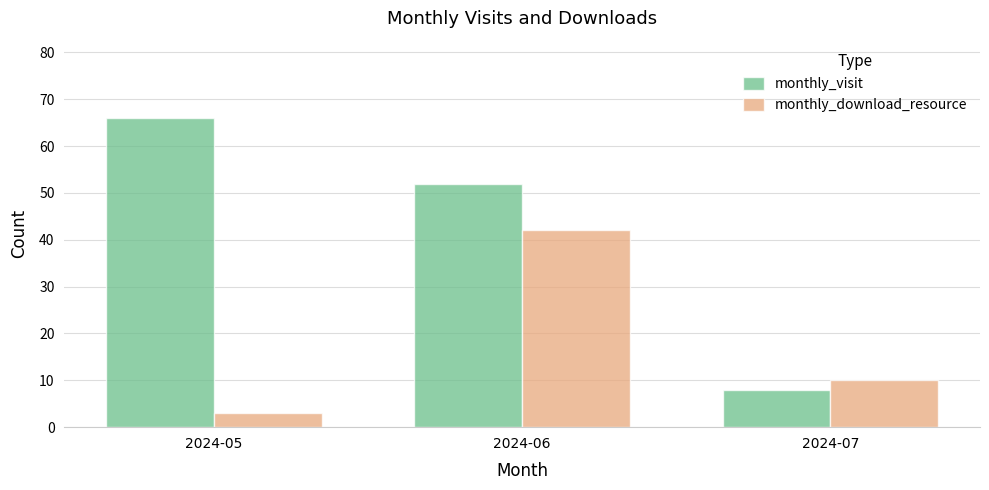

What are all the series names shown in the legend?

monthly_visit, monthly_download_resource